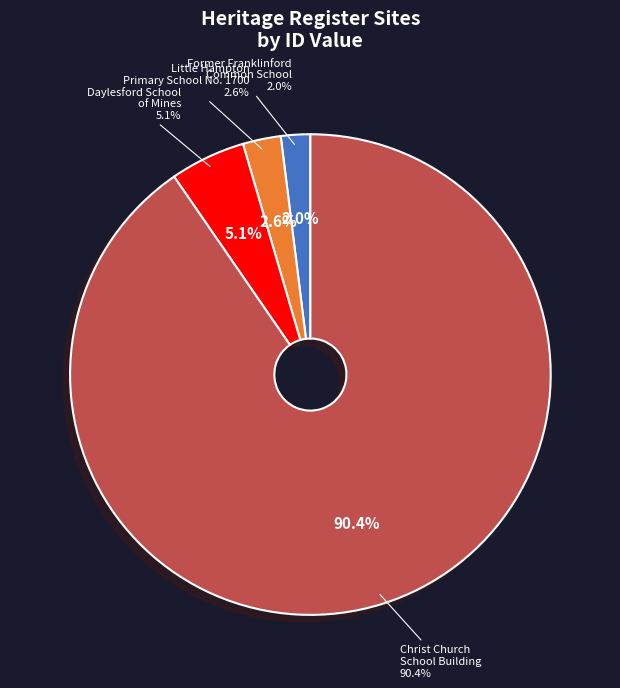

Which has a higher value, FORMER FRANKLINFORD COMMON SCHOOL or DAYLESFORD SCHOOL OF MINES?

DAYLESFORD SCHOOL OF MINES